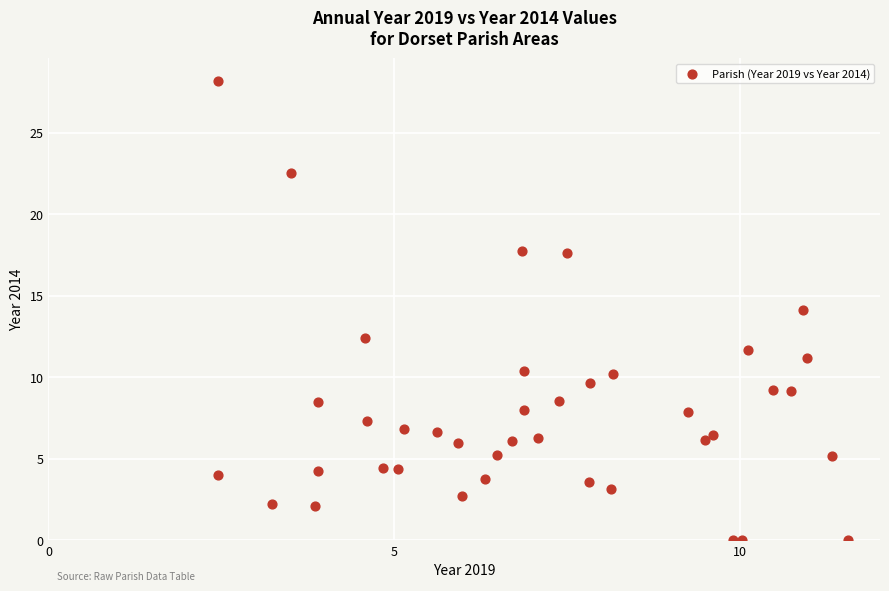

What is the range of Y values (max minus min)?

28.2